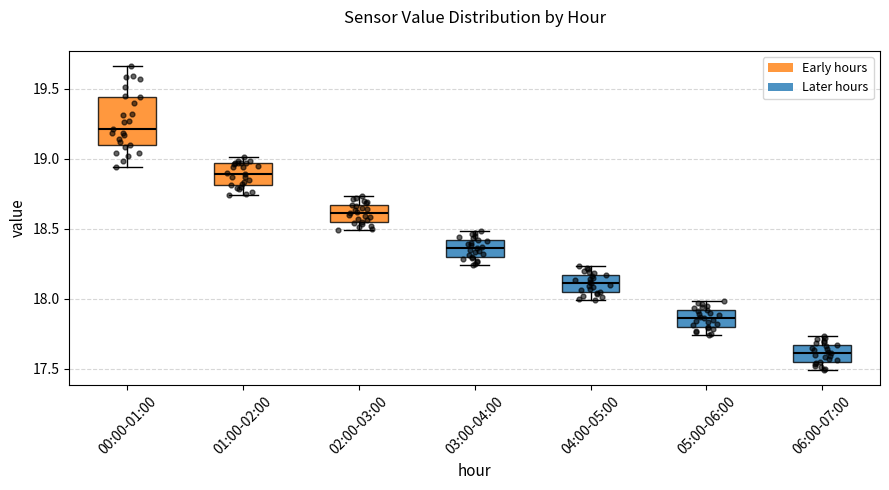

Reading left to right, read every box against the y-axis: the position of its median line, the range the box covers, and the ends of its whiskers. The values are not printed on the chart, so give them approximately, as read against the axis.

00:00-01:00: median 19.20, box 19.10 to 19.45, whiskers 18.95 to 19.65
01:00-02:00: median 18.90, box 18.80 to 18.95, whiskers 18.75 to 19.00
02:00-03:00: median 18.60, box 18.55 to 18.65, whiskers 18.50 to 18.75
03:00-04:00: median 18.35, box 18.30 to 18.40, whiskers 18.25 to 18.50
04:00-05:00: median 18.10, box 18.05 to 18.15, whiskers 18.00 to 18.25
05:00-06:00: median 17.85, box 17.80 to 17.90, whiskers 17.75 to 18.00
06:00-07:00: median 17.60, box 17.55 to 17.65, whiskers 17.50 to 17.75